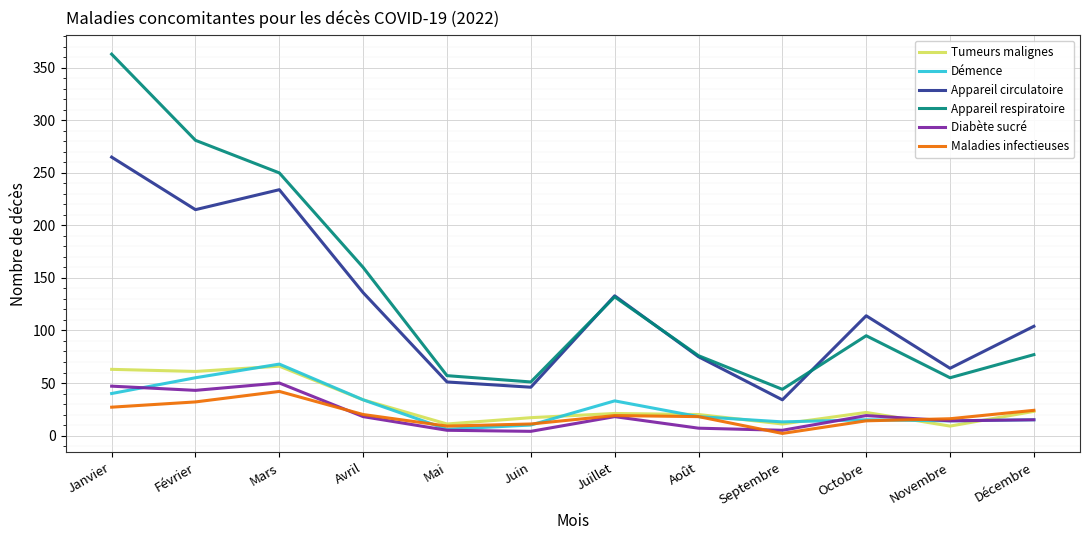

The value of Tumeurs malignes at Septembre is 11. True or false?

True